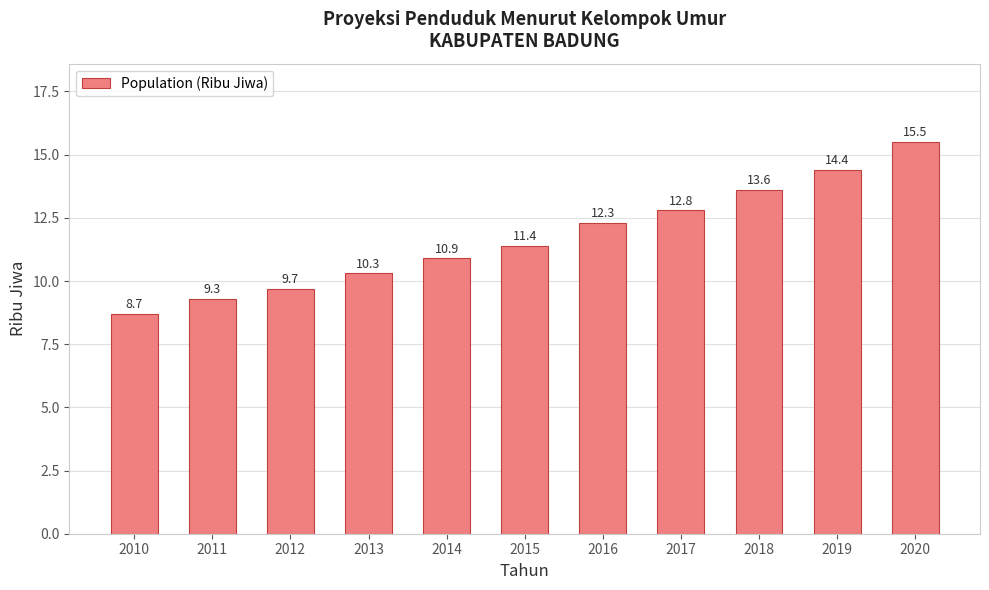

What is the value of the 3rd bar from the left?

9.7